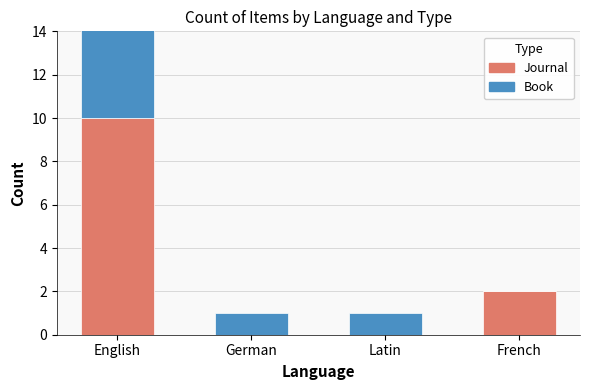

The value of Book at French is -2. True or false?

False